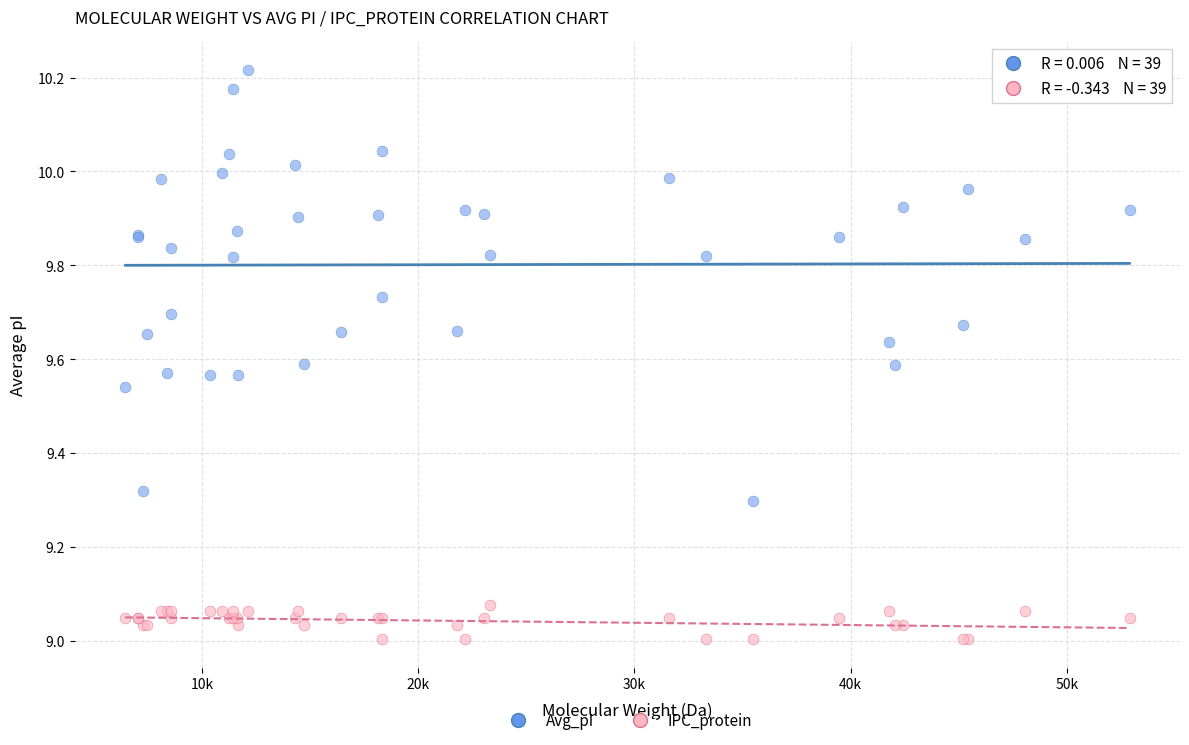

Which series reaches the maximum Y coordinate?

Avg_pI